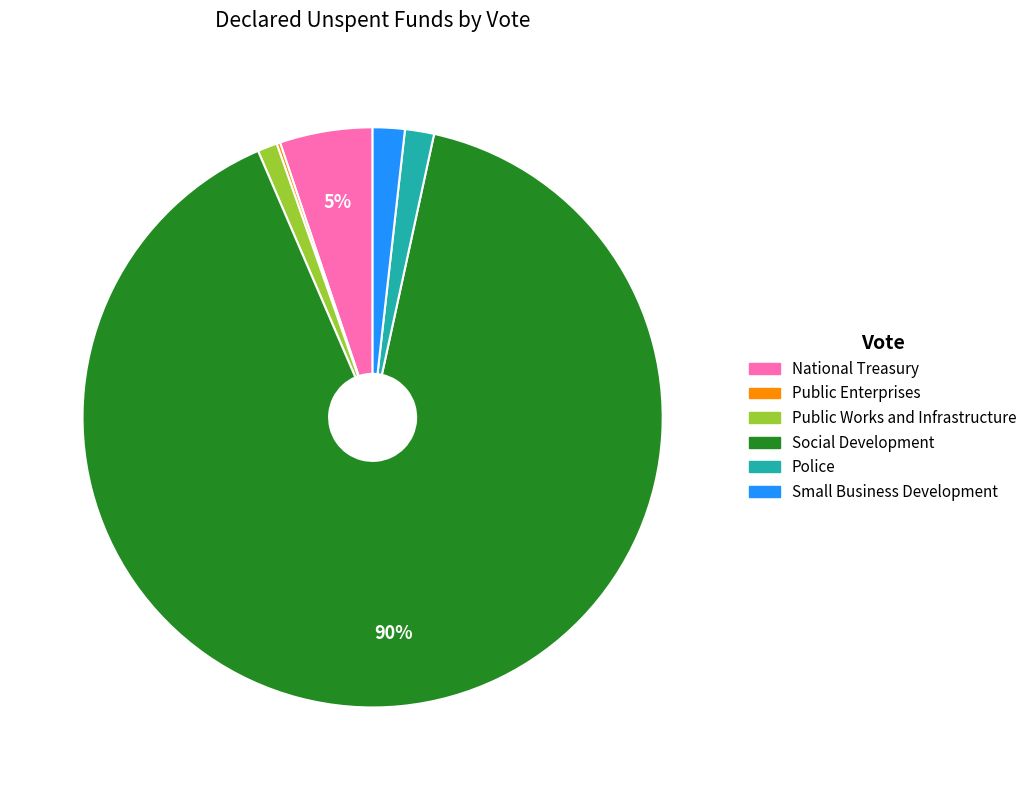

True or false: Small Business Development accounts for 2% of the total.

True